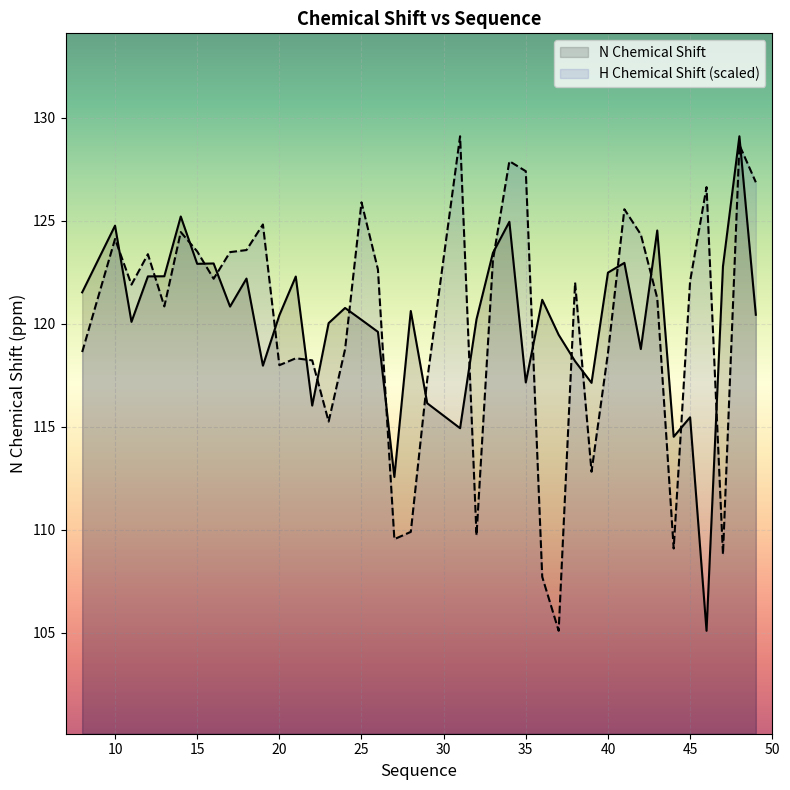

How many intersections are there between X_shift and Y_shift?

21